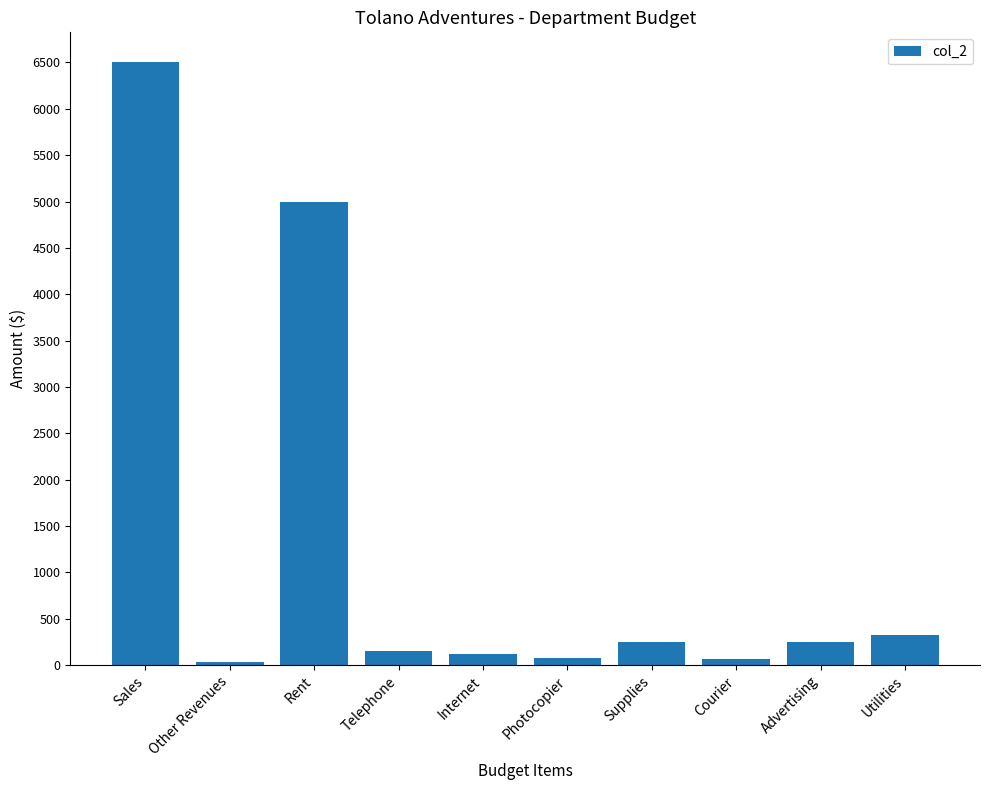

True or false: the data shows 7160 at Rent.

False